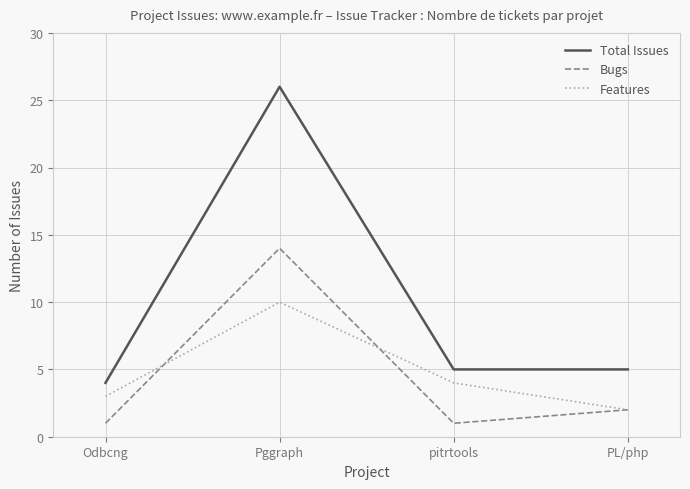

How many lines are shown in the chart?

3